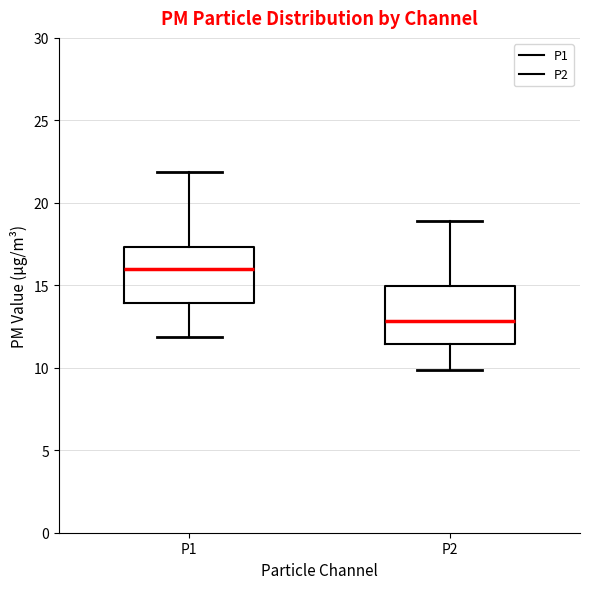

Which box's median line is the lowest?

P2